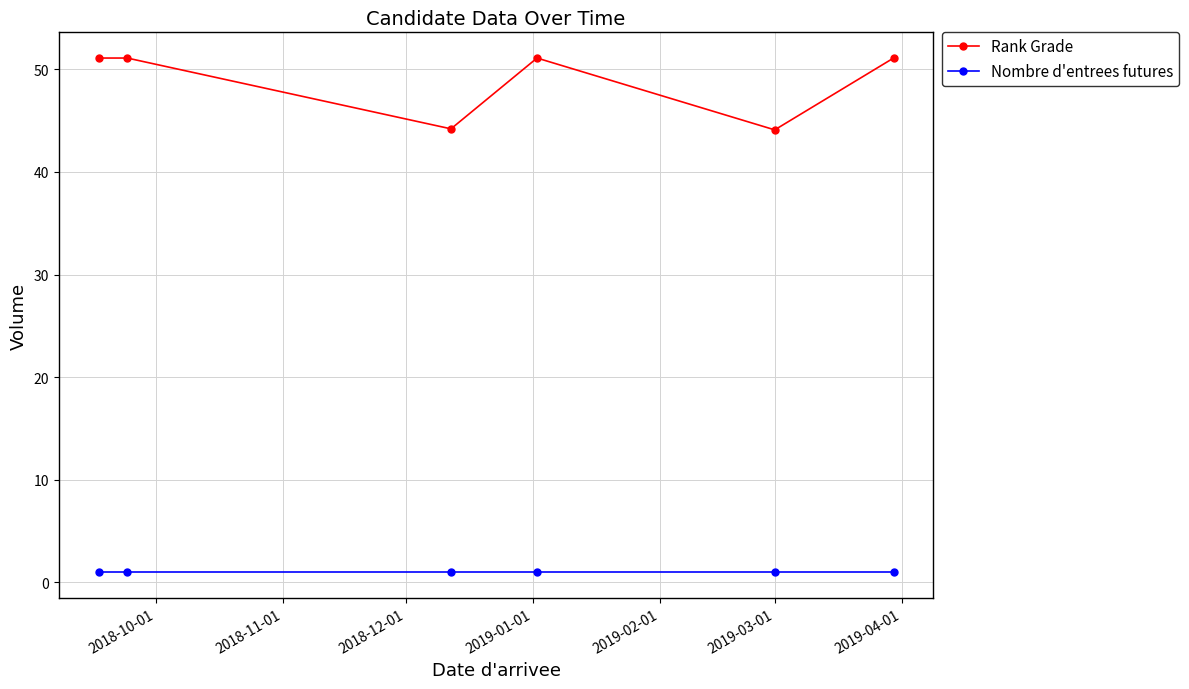

True or false: Nombre d'entrees futures and Rank Grade intersect in this chart.

False